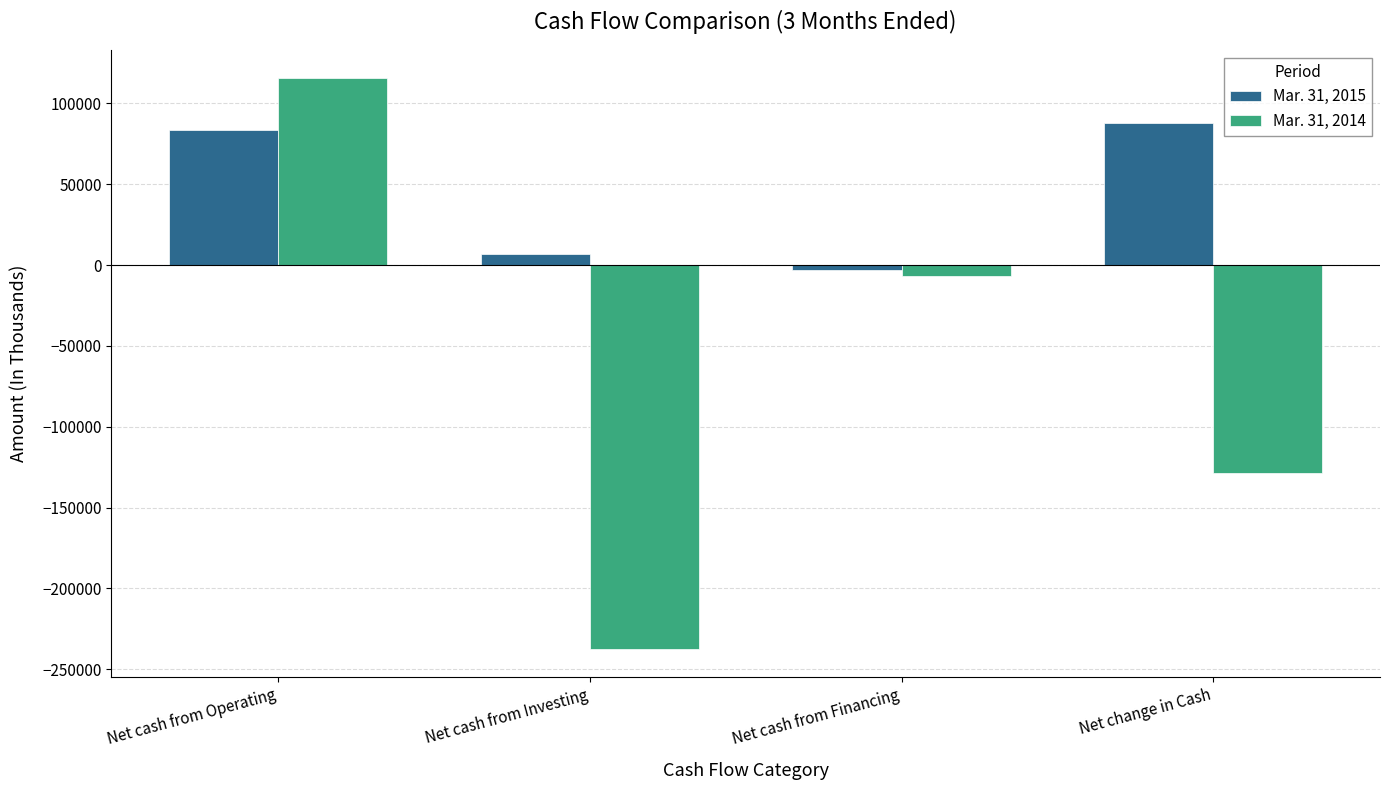

True or false: Mar. 31, 2015 has a value of 83522 at Net cash from Operating.

True